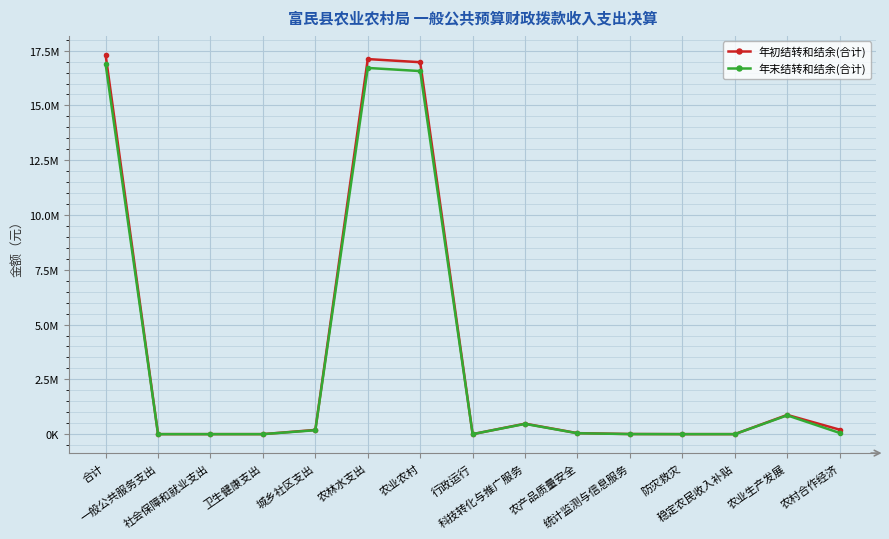

At how many categories does at least one series exceed 8793883?

3